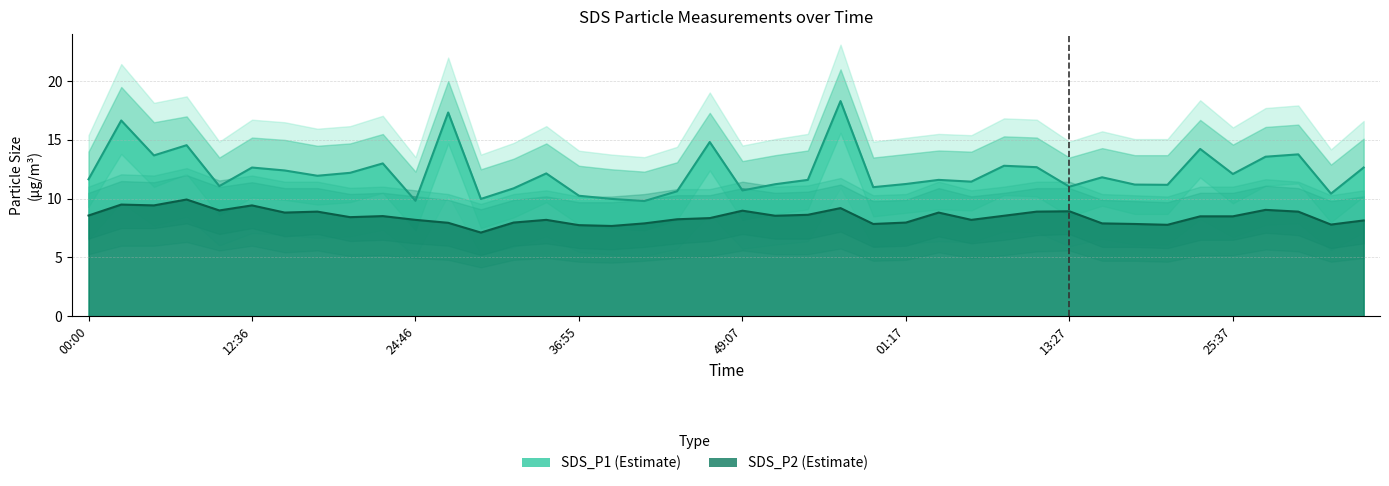

Reading left to right, list all the values displayed in this chart.

SDS_P1: 11.7	16.6	13.7	14.6	11.1	12.7	12.4	11.9	12.2	13.0	9.8	17.3	10.0	10.9	12.2	10.2	10.0	9.8	10.6	14.8	10.7	11.2	11.6	18.3	11.0	11.2	11.6	11.4	12.8	12.7	11.0	11.8	11.2	11.2	14.2	12.1	13.6	13.8	10.4	12.7
SDS_P2: 8.6	9.5	9.4	9.9	9.0	9.4	8.8	8.9	8.4	8.5	8.2	8.0	7.1	8.0	8.2	7.8	7.7	7.9	8.2	8.3	9.0	8.6	8.6	9.2	7.8	8.0	8.8	8.2	8.6	8.9	8.9	7.9	7.8	7.8	8.5	8.5	9.1	8.9	7.8	8.2